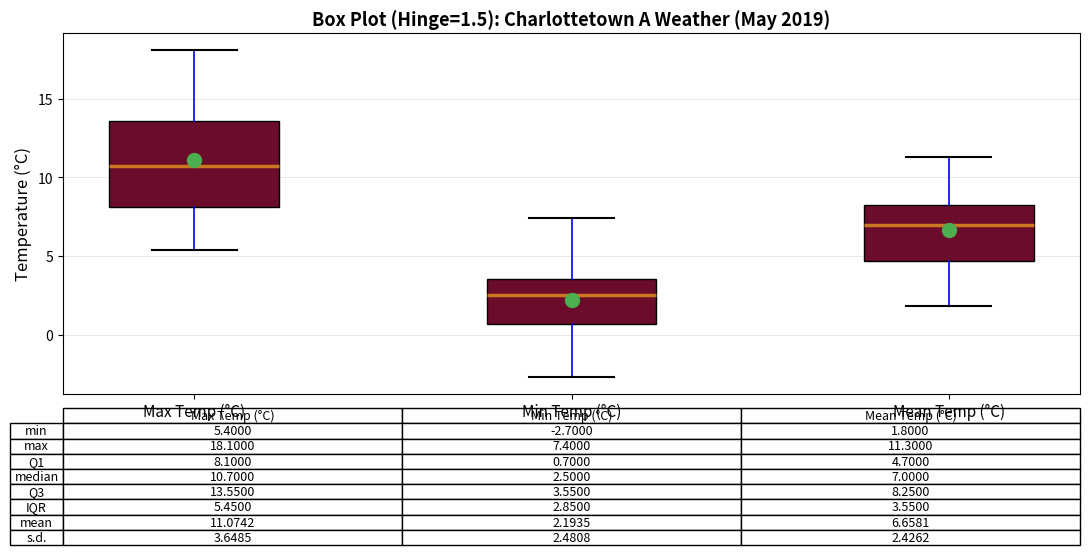

Comparing the boxes themselves (not the whiskers), which one is the tallest?

Max Temp (°C)